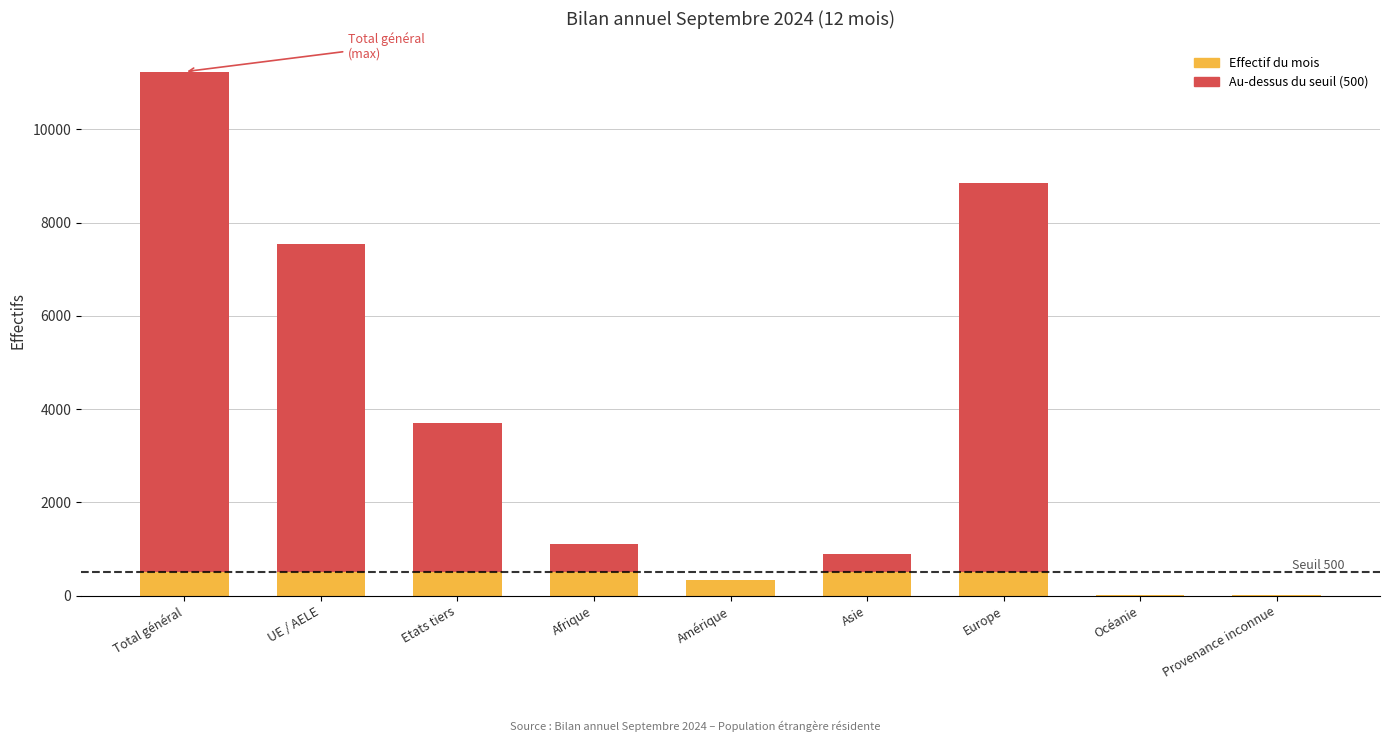

Does the chart contain stacked bars?

Yes